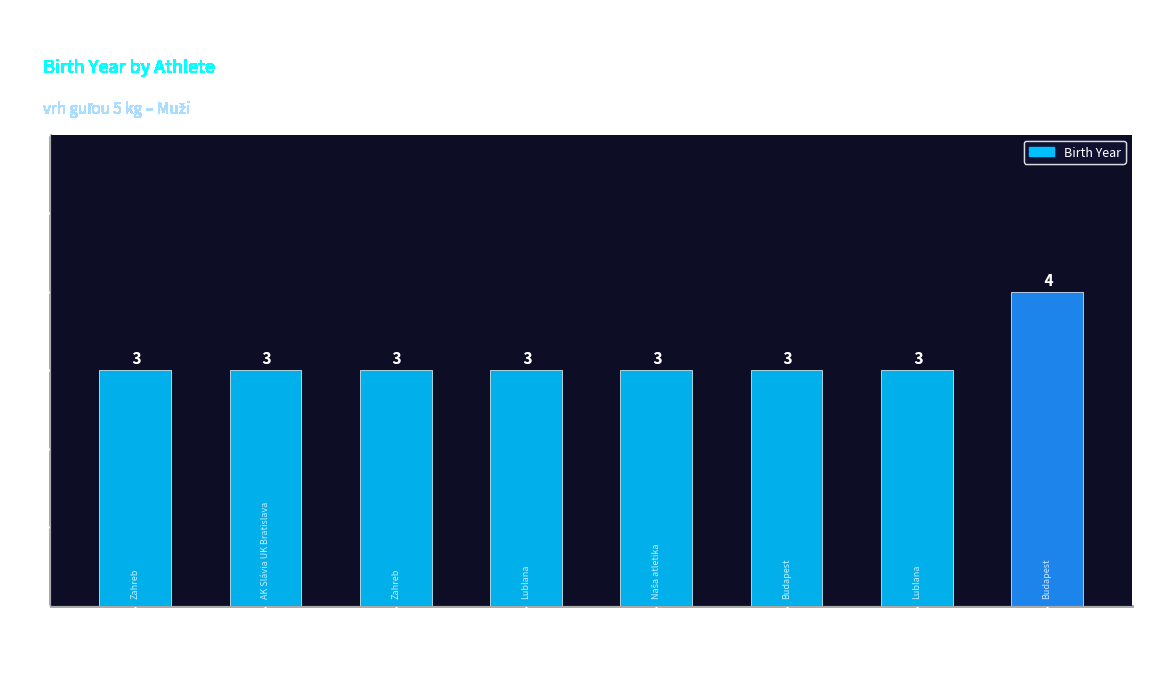

Reading left to right, transcribe all the data shown in this chart.

3	3	3	3	3	3	3	4